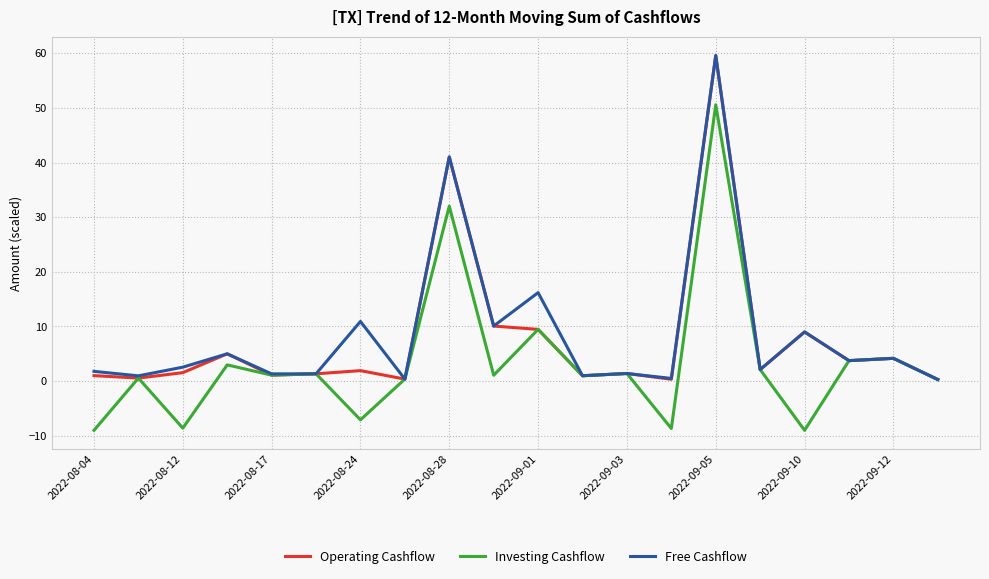

What is the maximum value for Operating Cashflow?

59.6